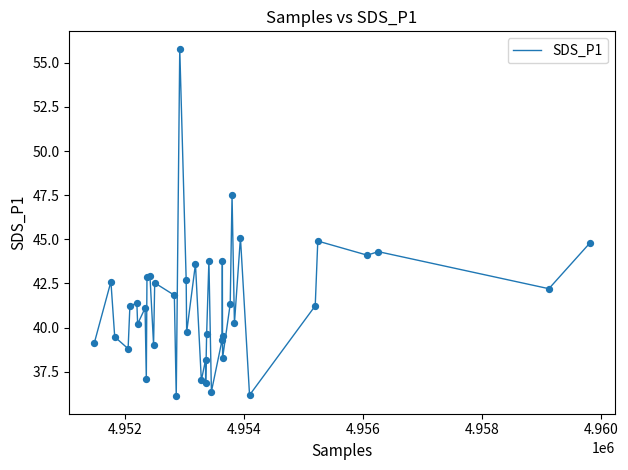

What is the greatest value displayed?

55.8